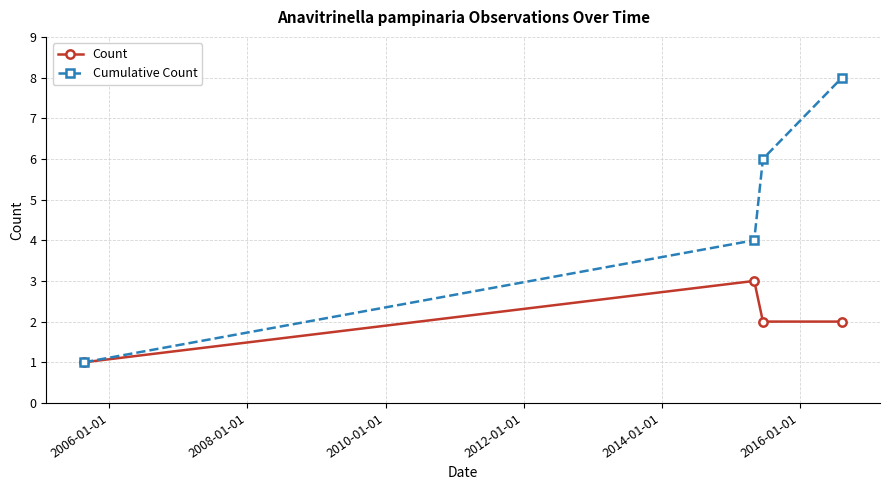

In Count, how many points are higher than both neighbors (excluding endpoints)?

1